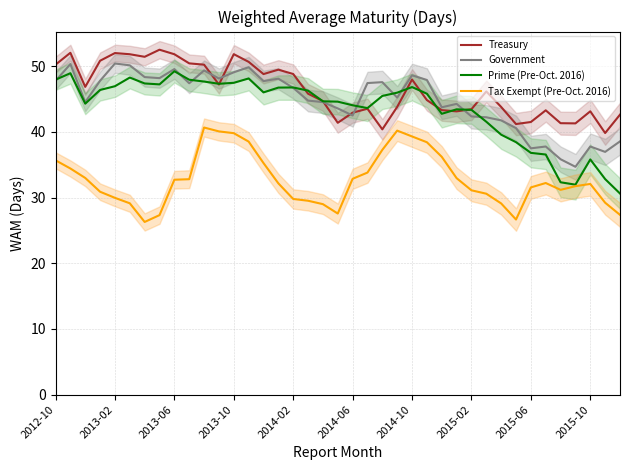

What is the difference between the highest and lowest values at 2012-10?

14.6